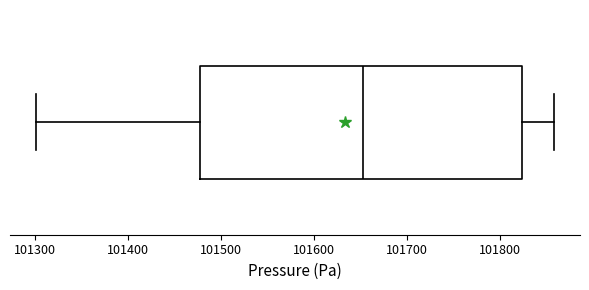

Read this box plot against the x-axis: the position of the median line, the range covered by the box, and the ends of both whiskers. The values are not printed on the chart, so give them approximately, as read against the axis.

median 101650, box 101480 to 101820, whiskers 101300 to 101860